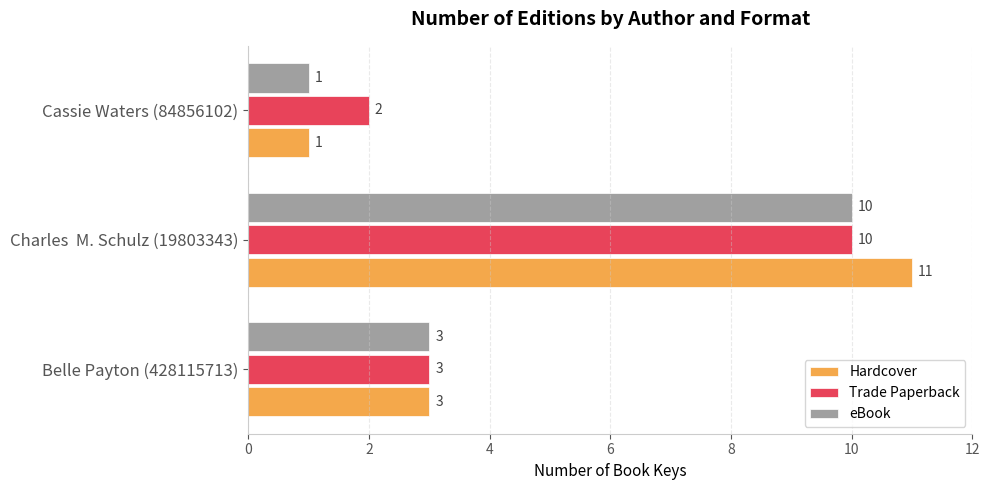

The value of Hardcover at Charles  M. Schulz (19803343) is 4. True or false?

False